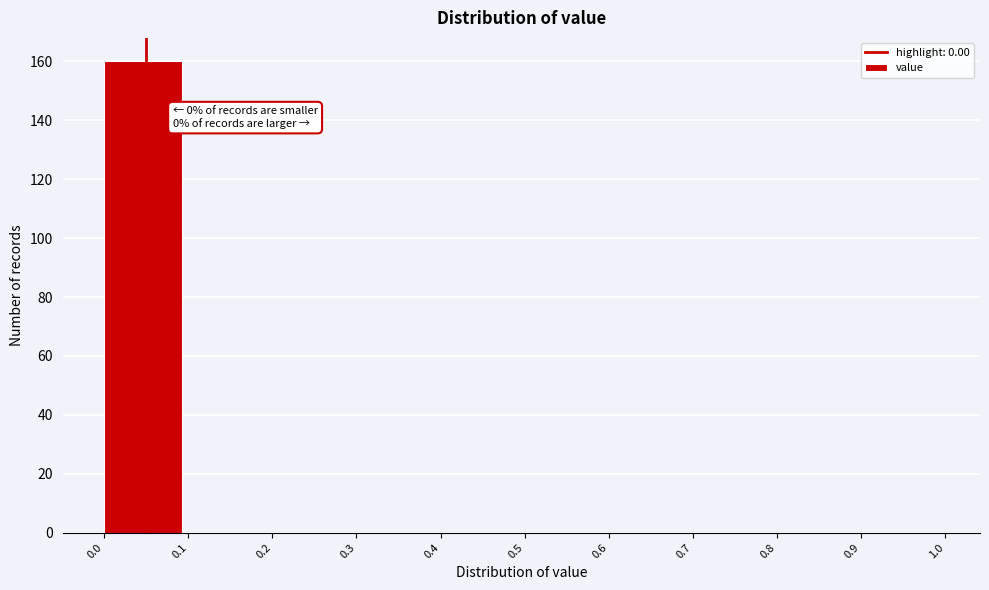

Which range on the x-axis has the tallest bar?

0.0 to 0.1